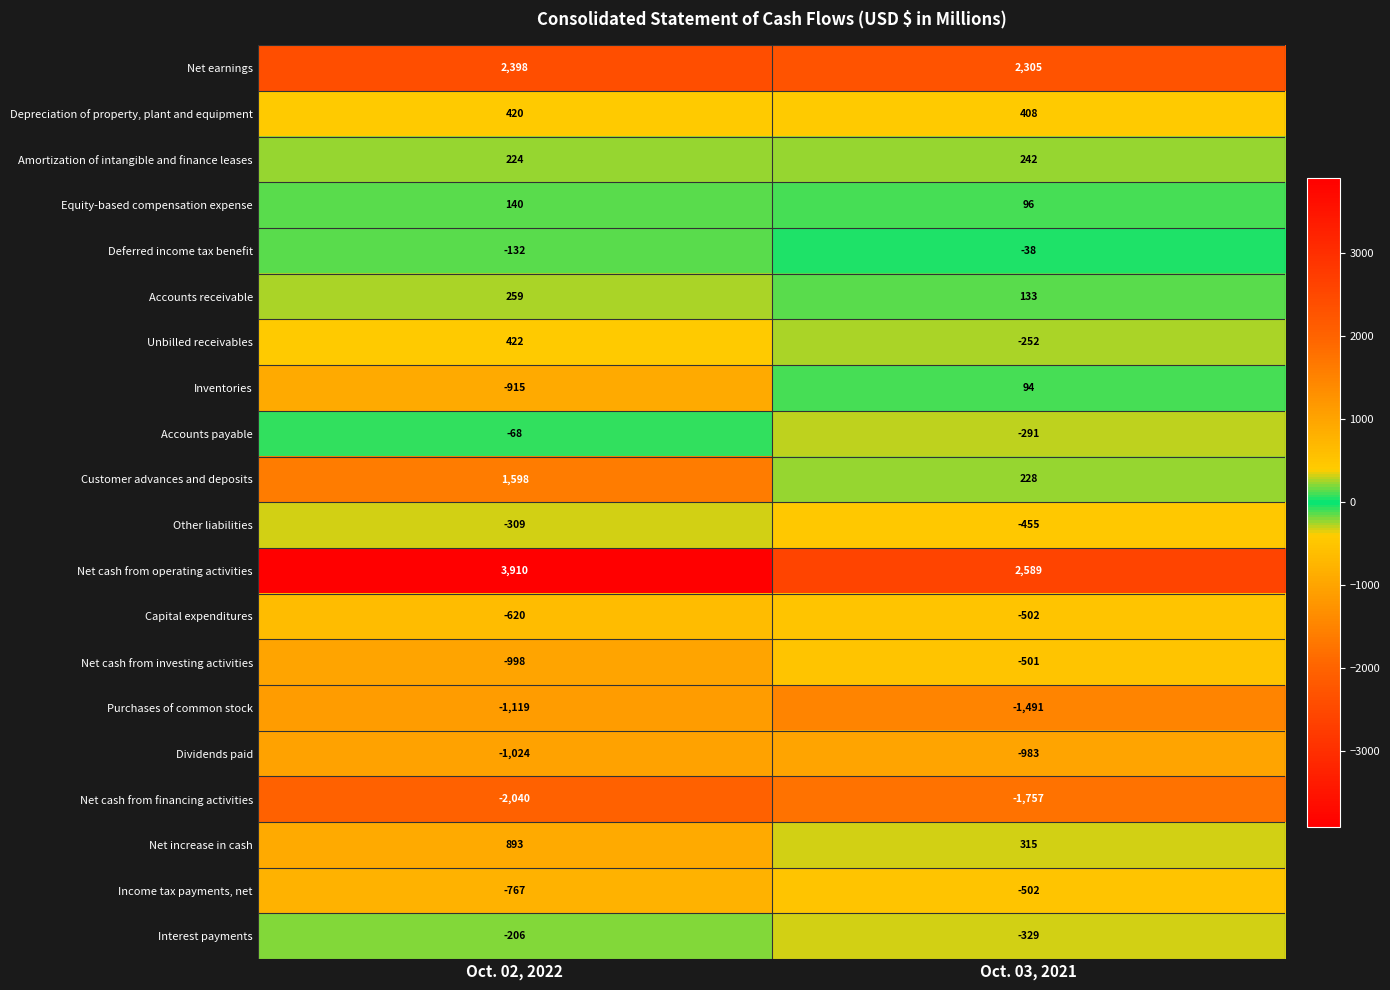

At which label does Dividends paid reach its minimum?

Oct. 02, 2022